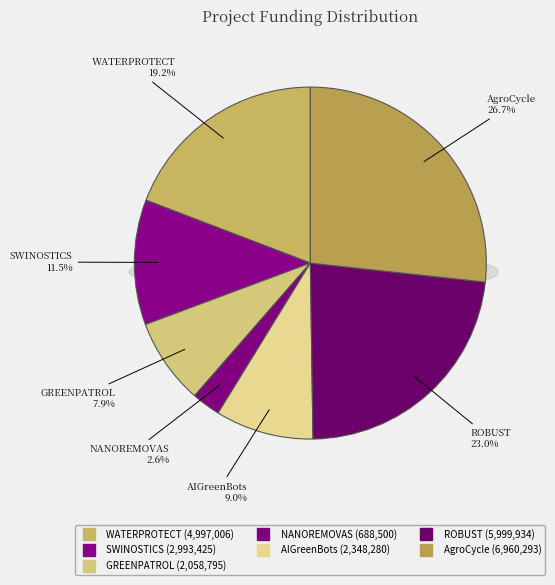

To the nearest percent, what is the difference between the SWINOSTICS and GREENPATROL slice percentages?

4%